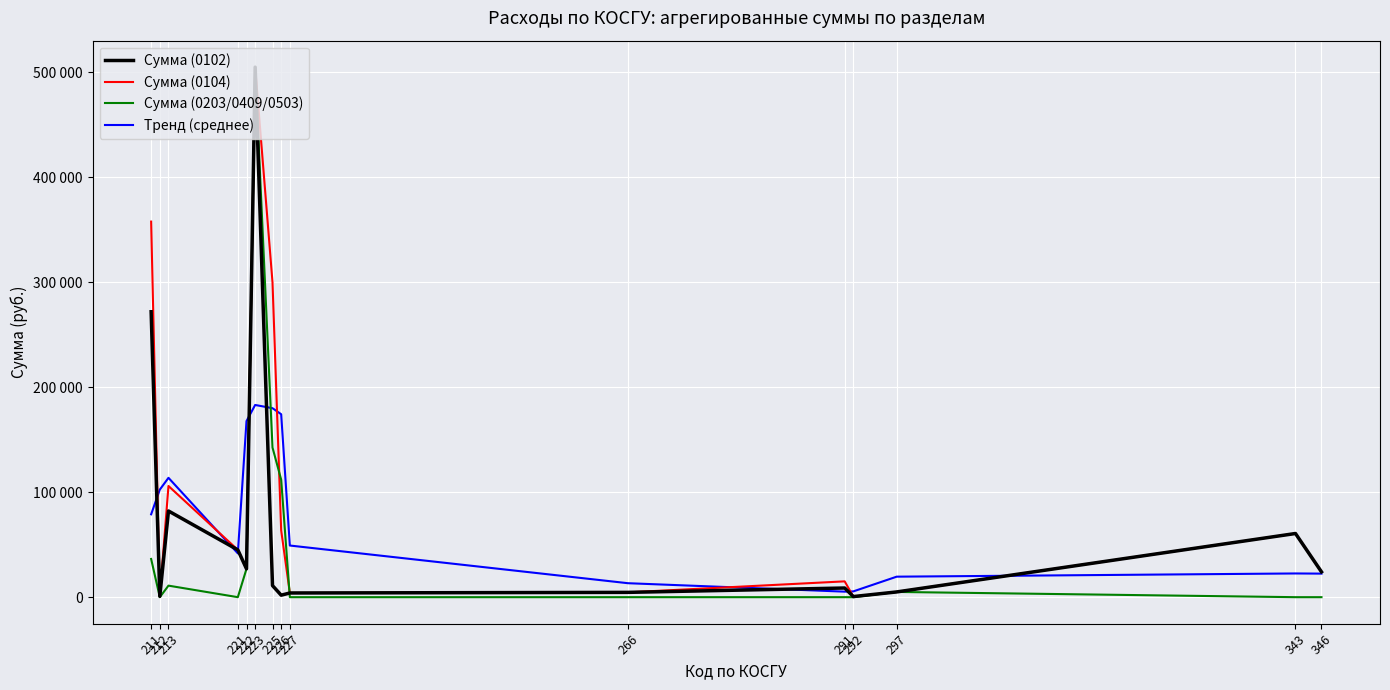

Is the value of Тренд (среднее) at 223 greater than the value of Сумма (0203/0409/0503) at 227?

Yes